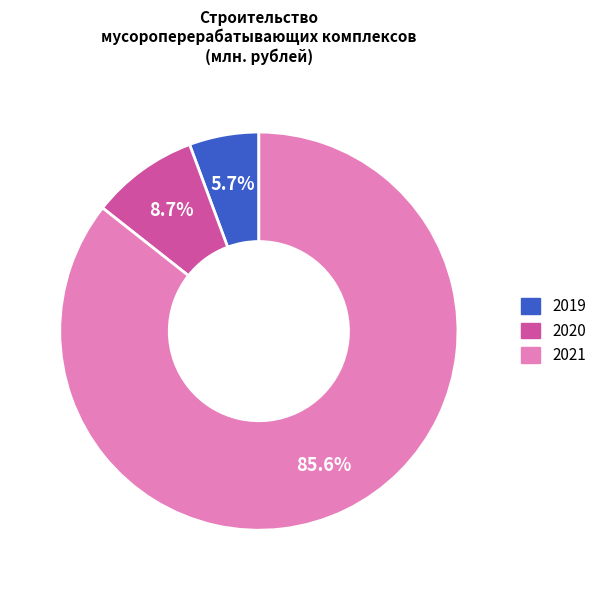

Count the number of slices in the pie.

3